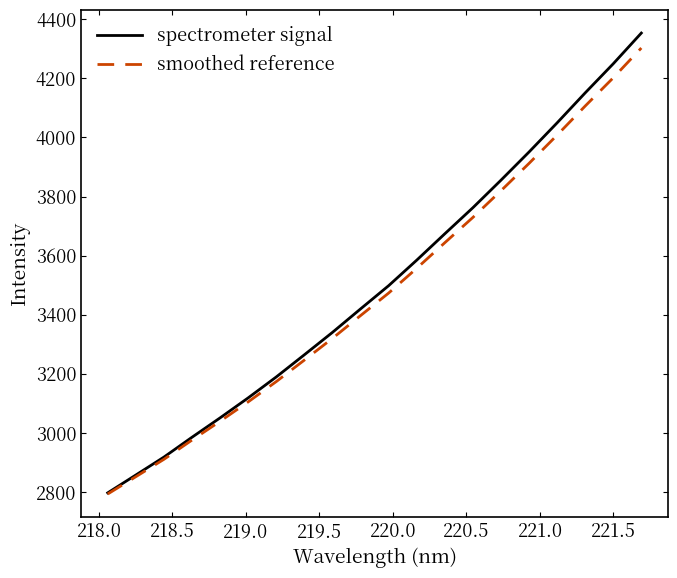

What is the sum of all spectrometer signal values?

70076.0